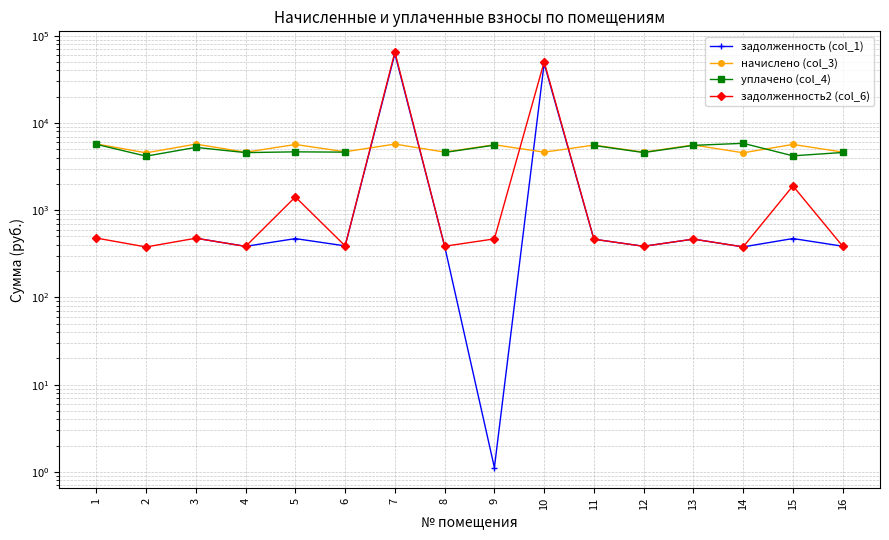

What is the minimum value shown in the chart?

1.1